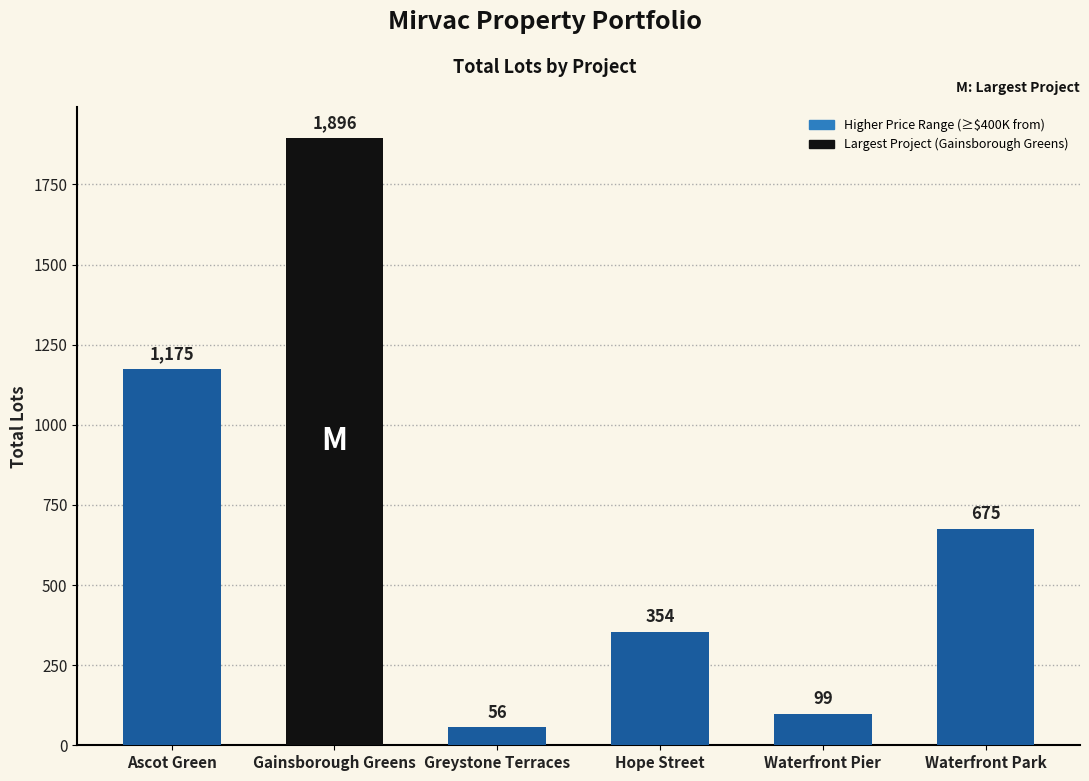

What is the smallest value displayed?

56